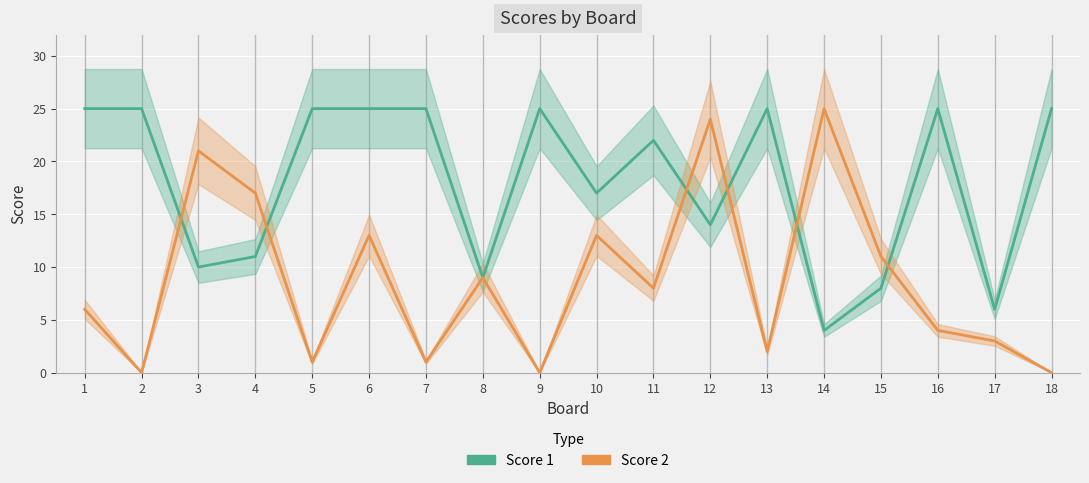

At which category is the sum across all series the highest?

6